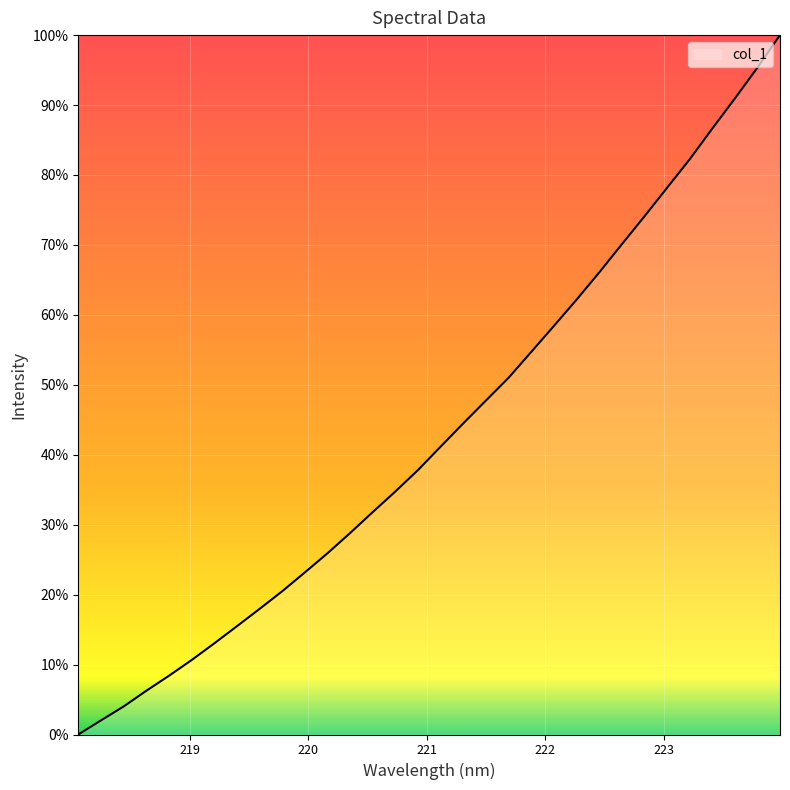

True or false: the data has more than 1 interior local peaks.

False